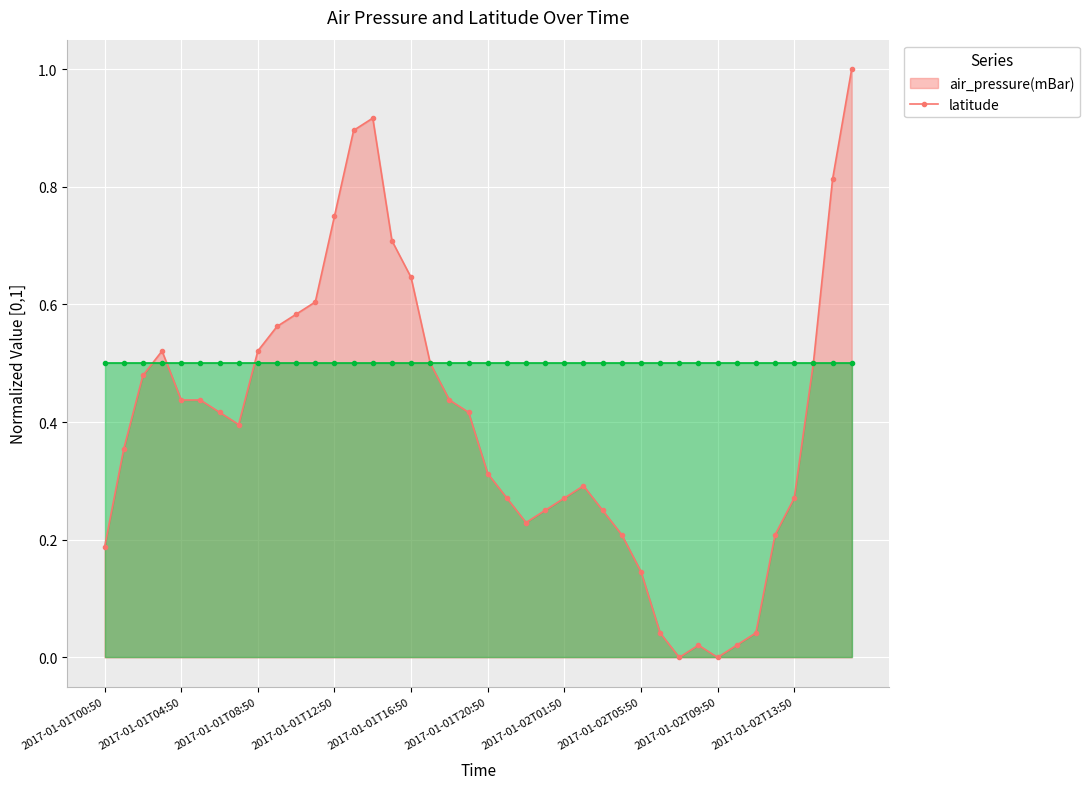

True or false: the data shows 0.6 at 2017-01-01T10:50.

True